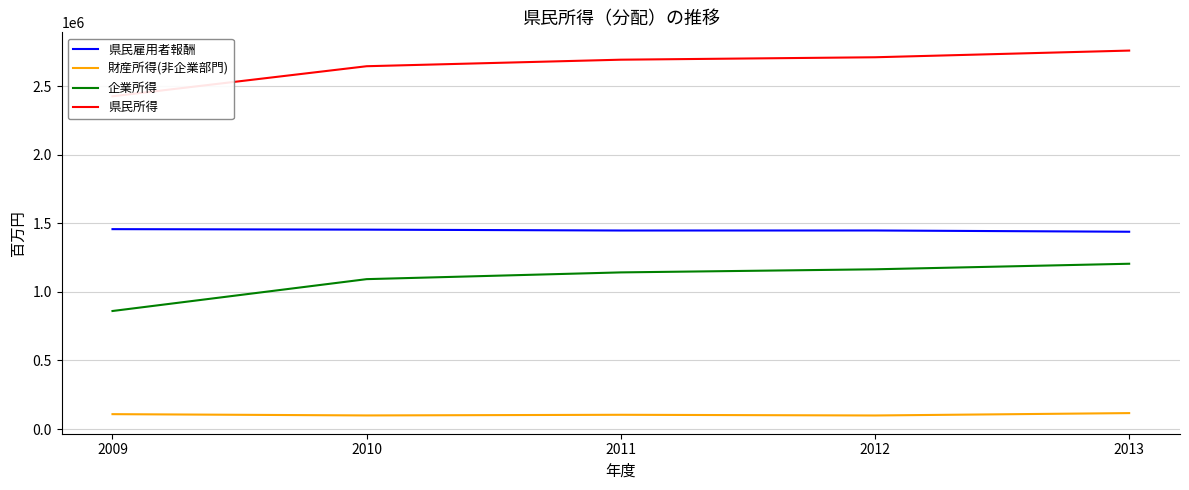

What are all the series names shown in the legend?

県民雇用者報酬, 財産所得(非企業部門), 企業所得, 県民所得